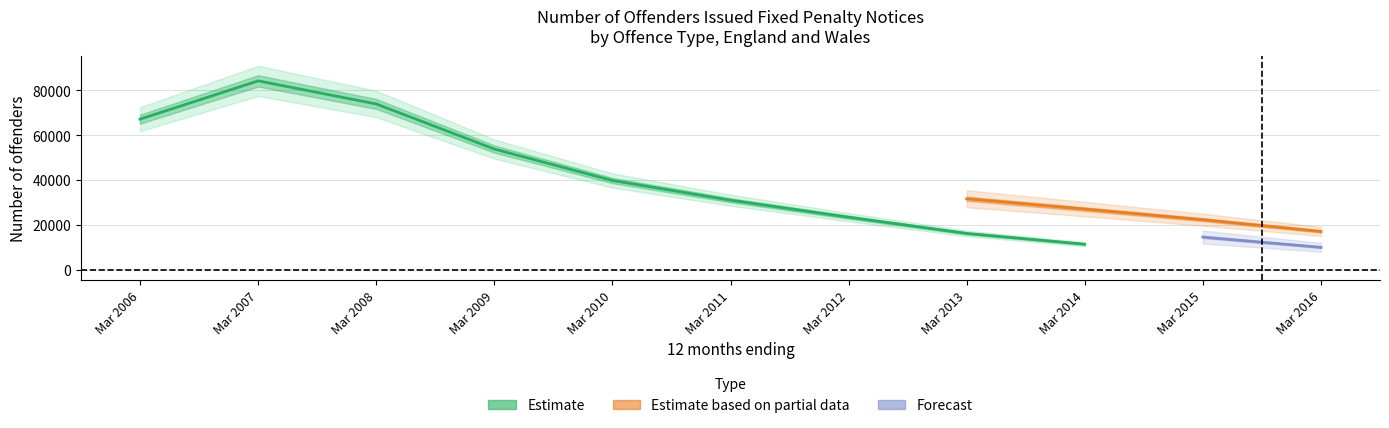

What is the maximum value shown in the chart?

84279